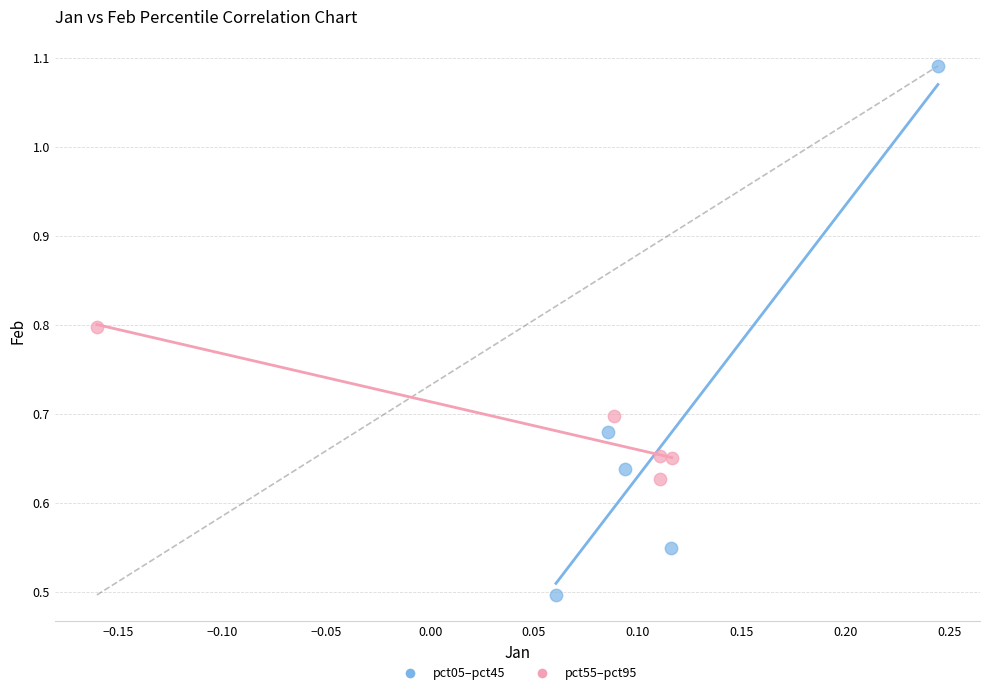

Which series contains the lowest Y value?

pct05–pct45